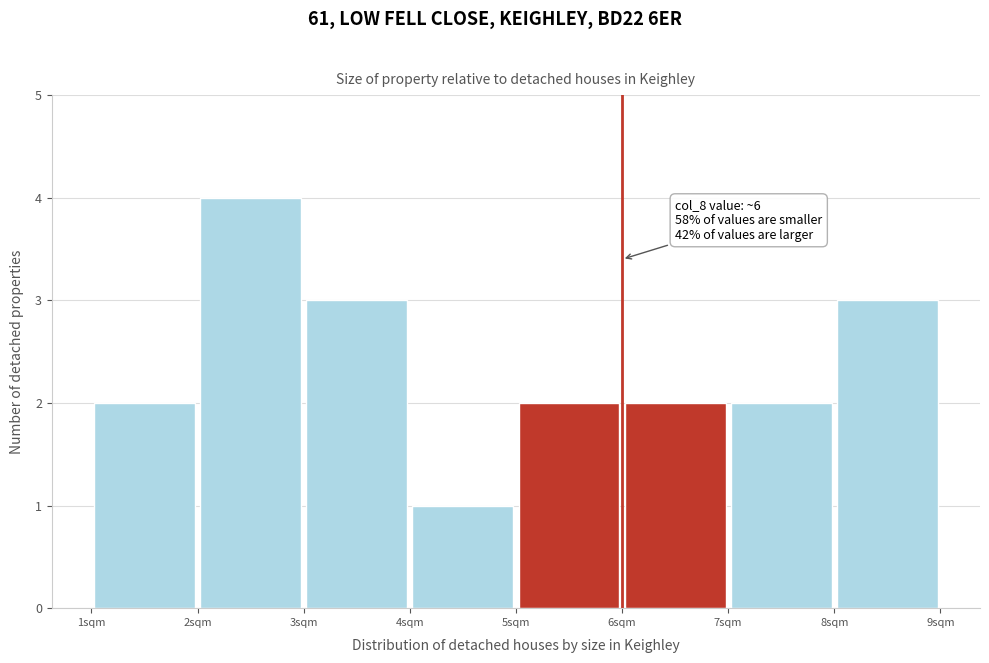

Which range on the x-axis has the tallest bar?

2 to 3